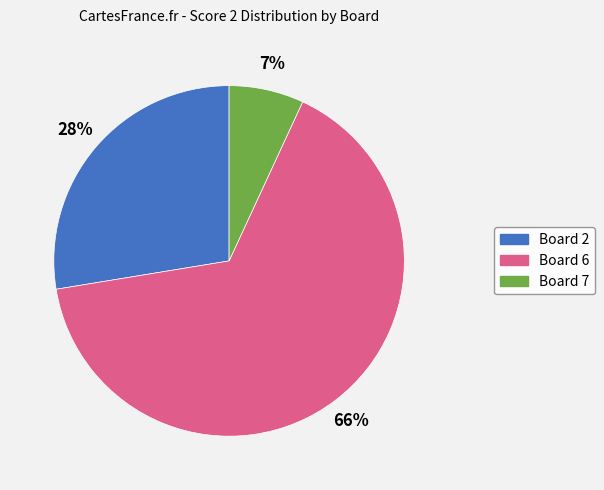

Count the number of slices in the pie.

3